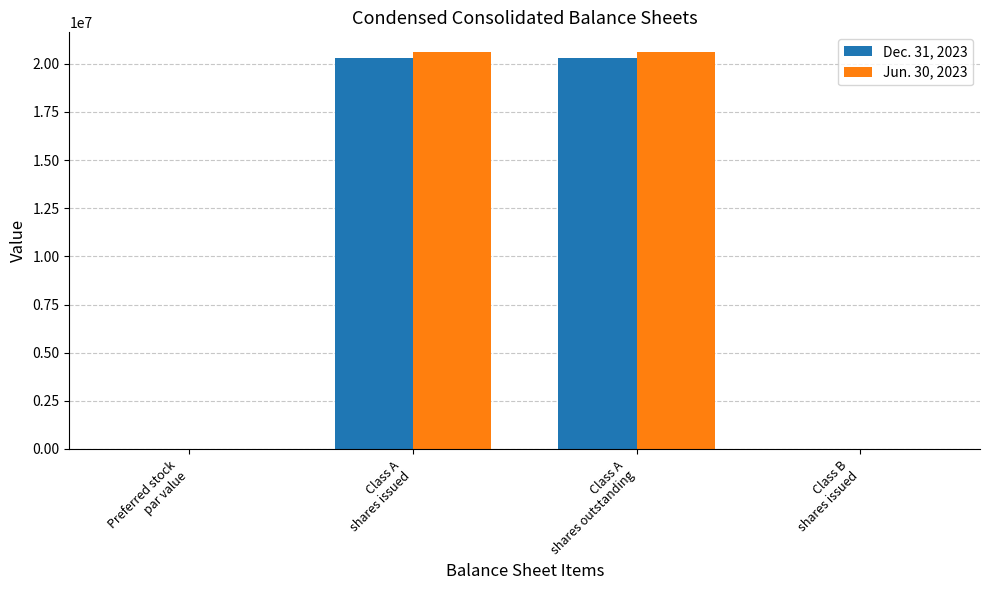

What is the sum of all Dec. 31, 2023 values?

40597264.0